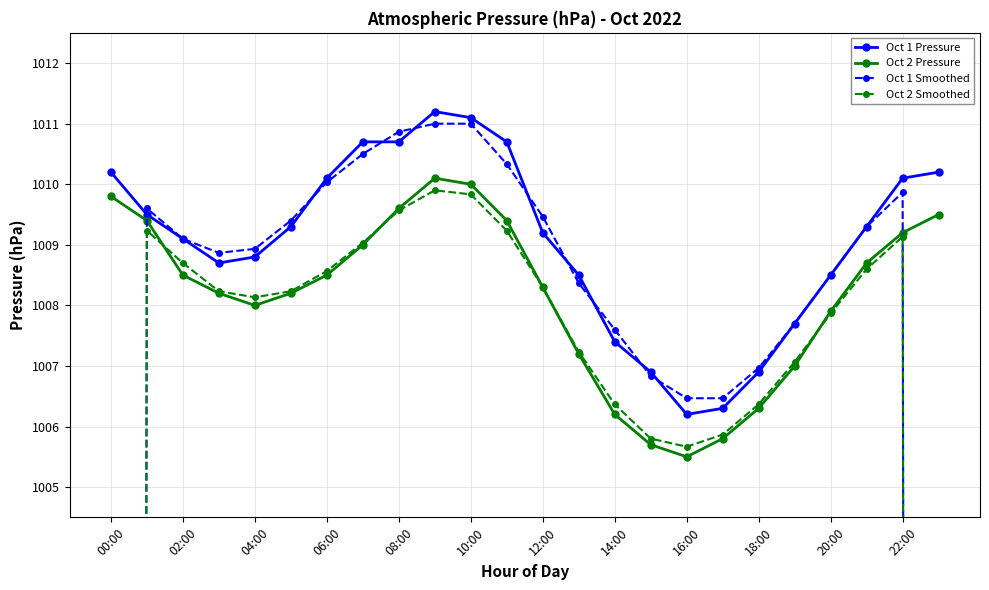

True or false: Oct 2 Pressure has a value of 1005.5 at 16:00.

True